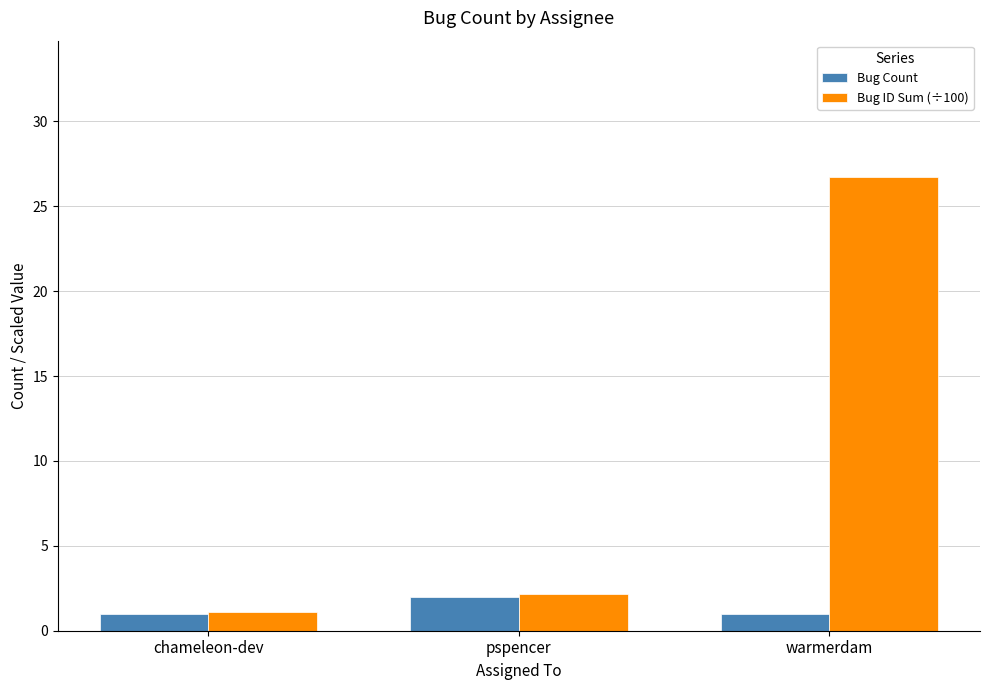

Between pspencer and warmerdam, which series saw the biggest shift?

Bug ID Sum (÷100)